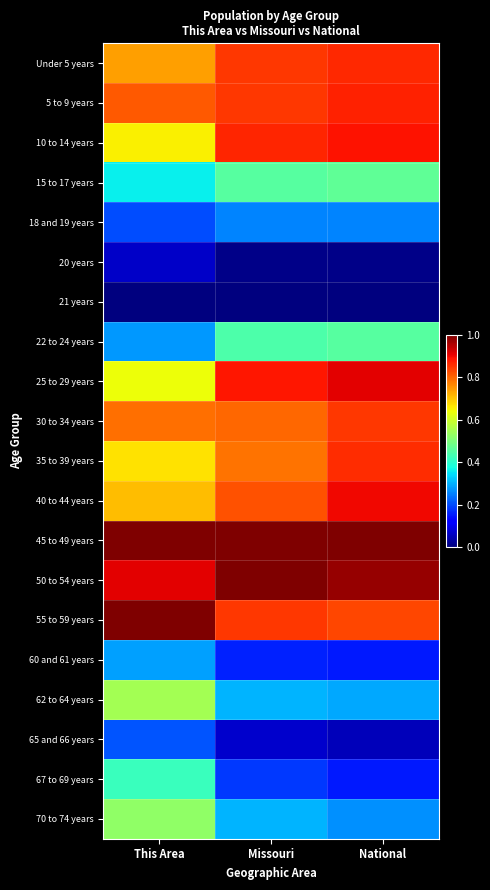

At how many categories does at least one series exceed 0?

3